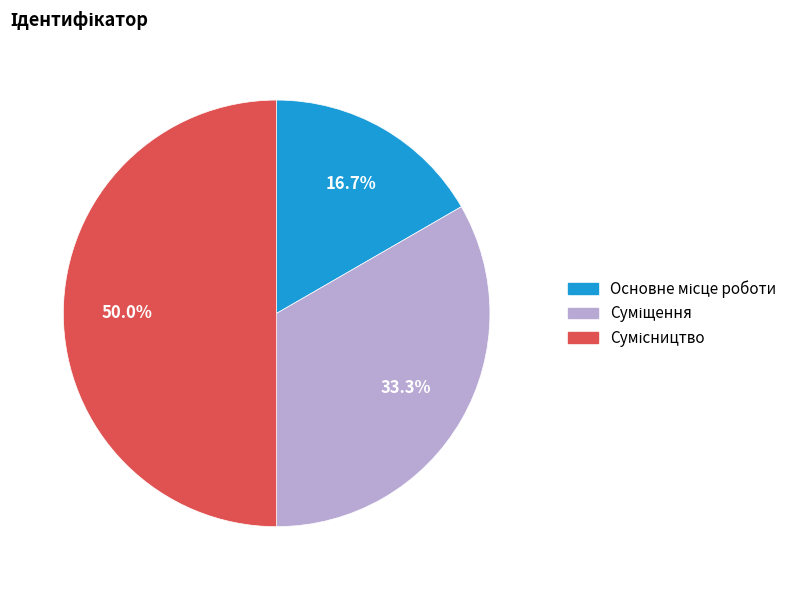

How much of the chart is everything except Основне місце роботи?

83.3%